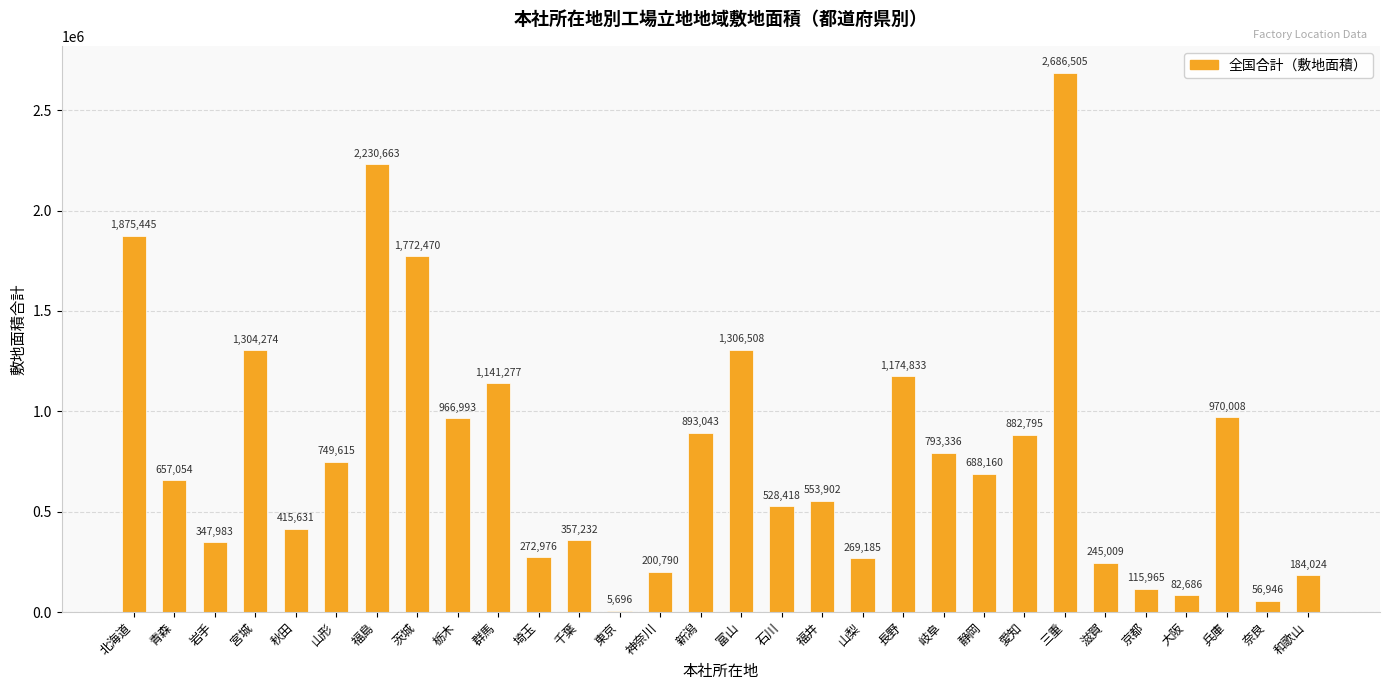

Between 青森 and 山梨, which is larger?

青森